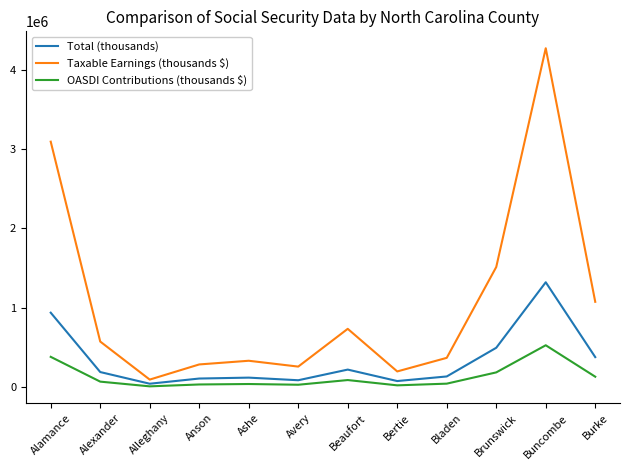

True or false: Total (thousands) has a value of 380050 at Burke.

True